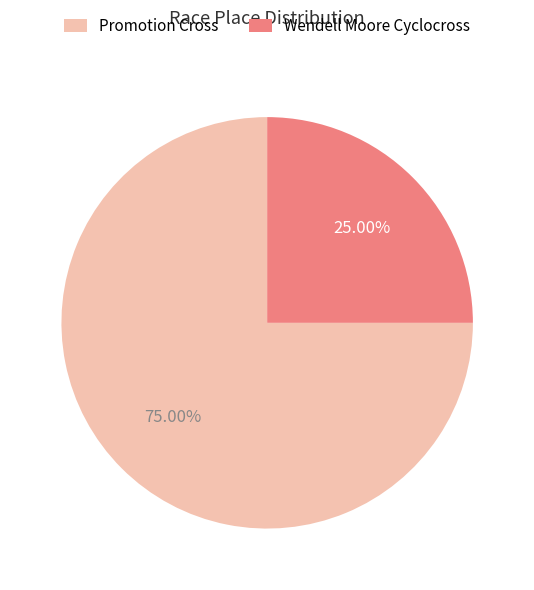

Is there any slice that represents more than half of the pie?

Yes